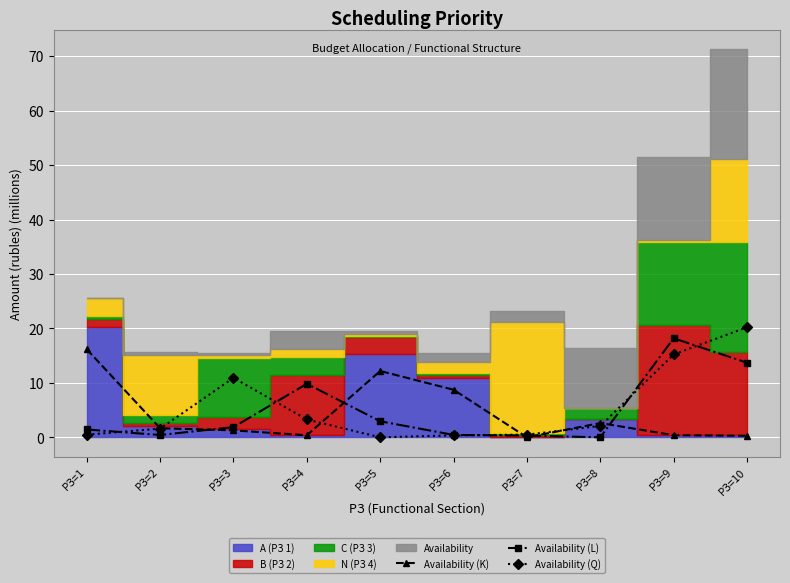

What is the difference between the highest and lowest values at РЗ=1?

15.7